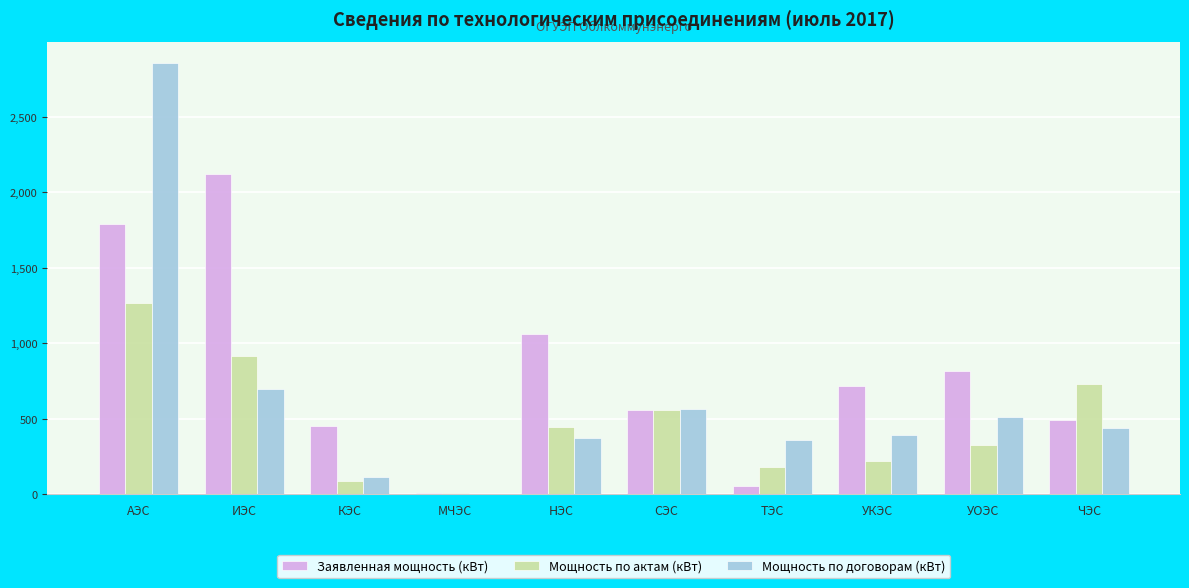

What is the maximum value for Мощность по актам (кВт)?

1266.0